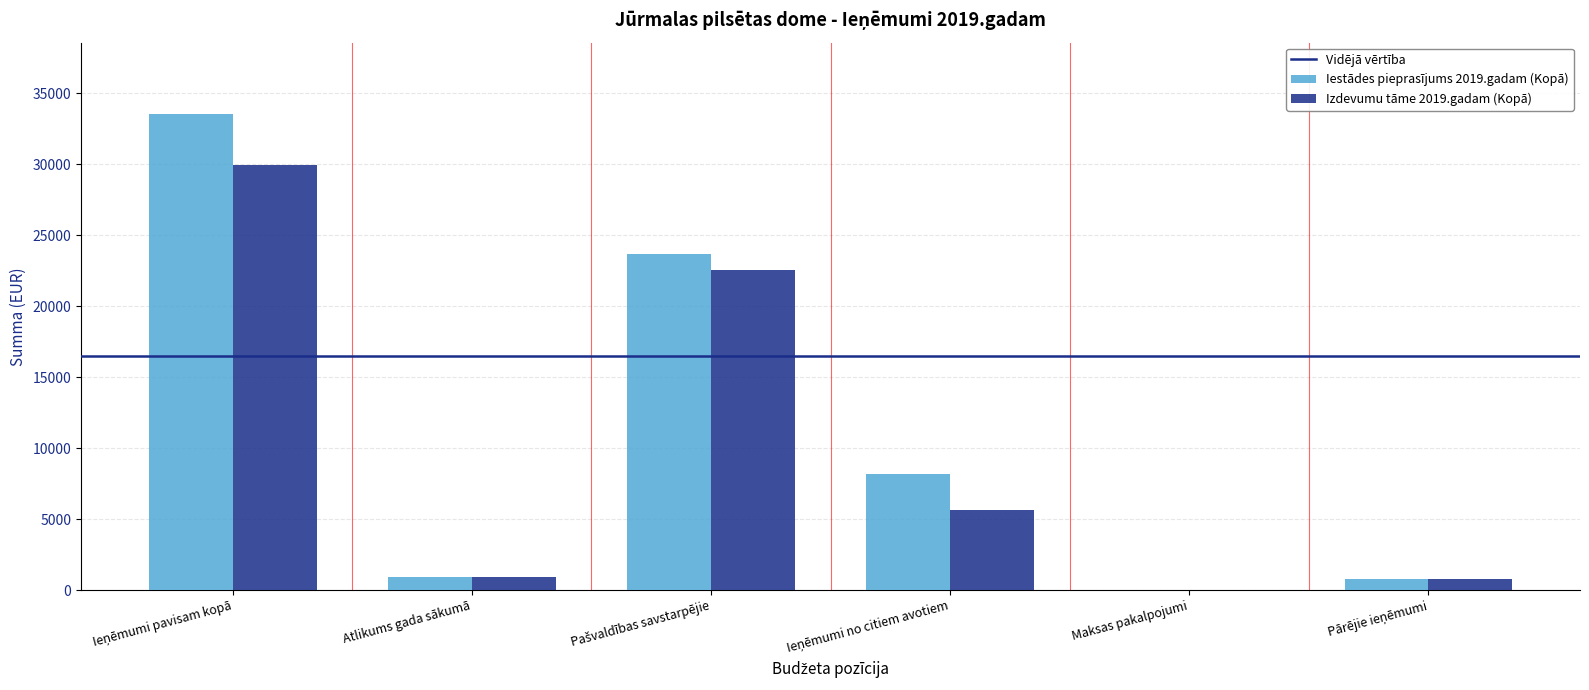

What is the highest value of the Izdevumu tāme 2019.gadam (Kopā) series?

29936